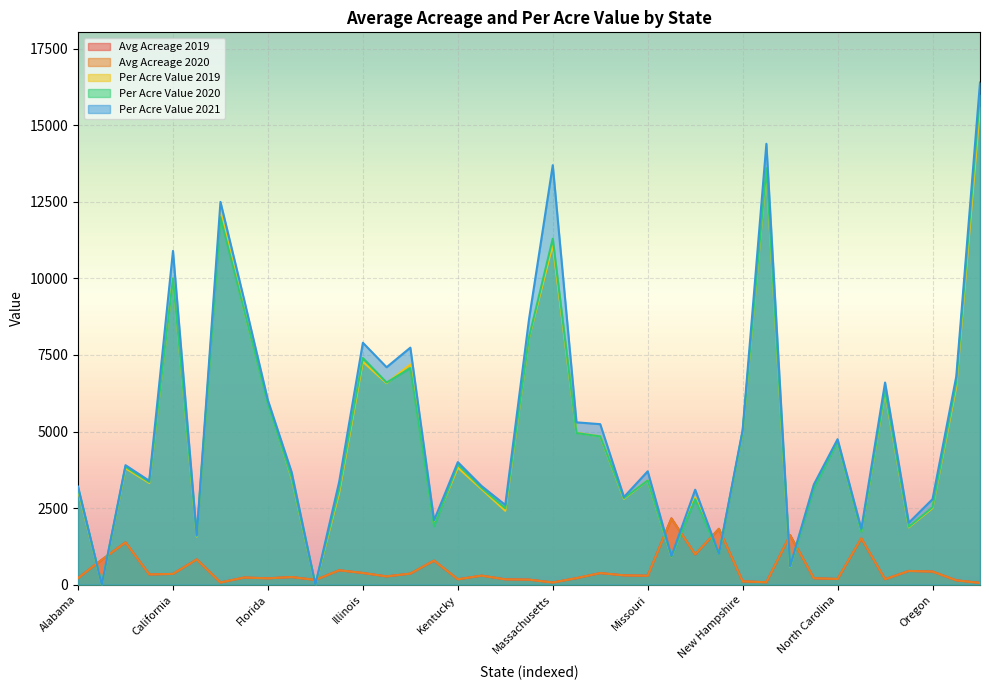

After their last crossing, which series has the higher values: Avg Acreage 2020 or Per Acre Value 2020?

Per Acre Value 2020